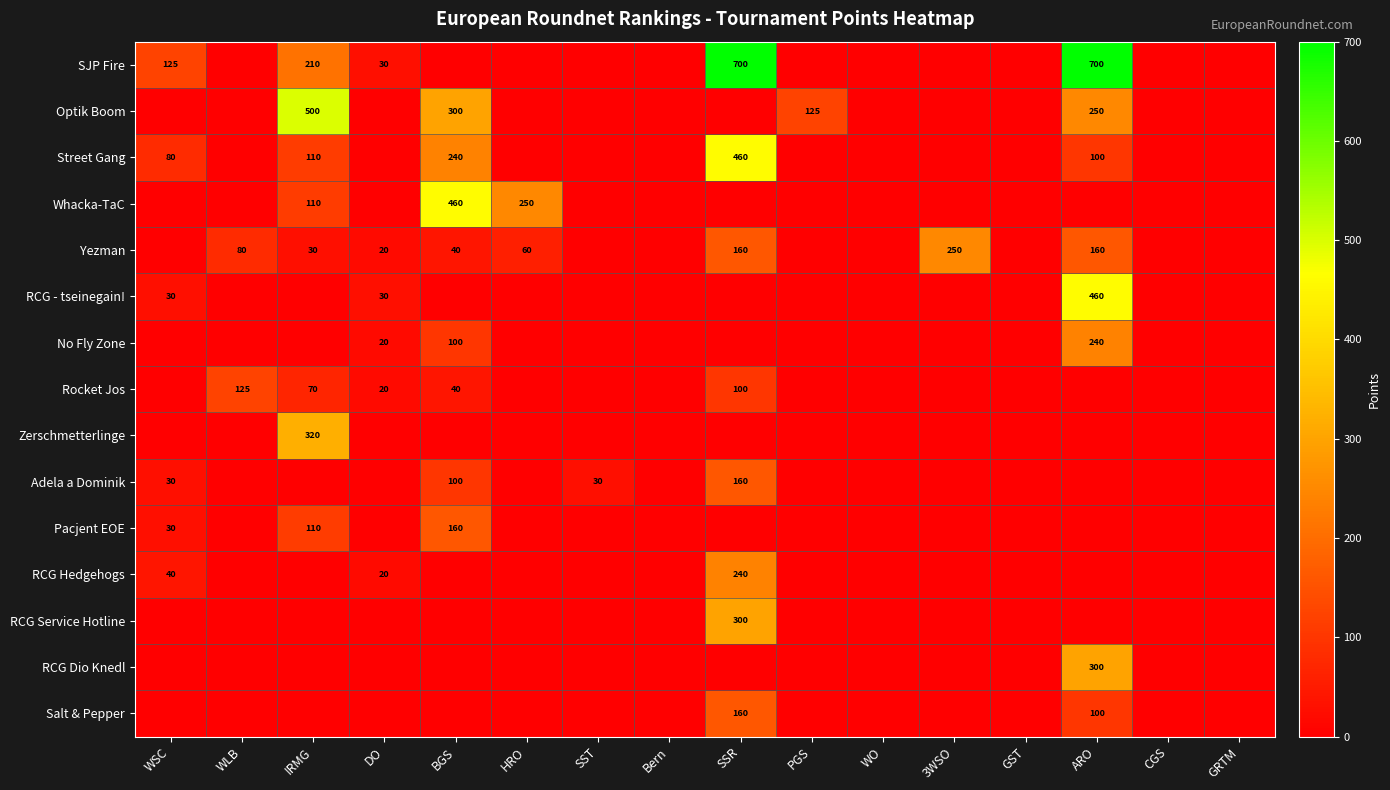

Is it true that Salt & Pepper equals 160 at SSR?

True